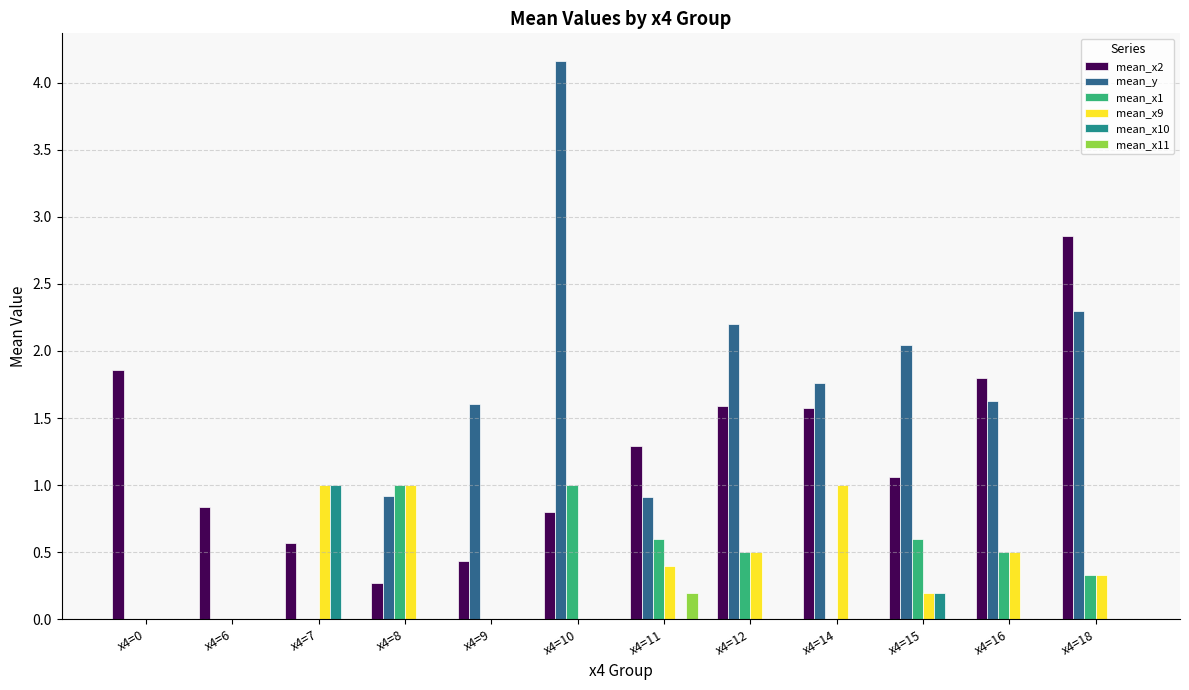

What value does the mean_x2 series have at x4=10?

0.8